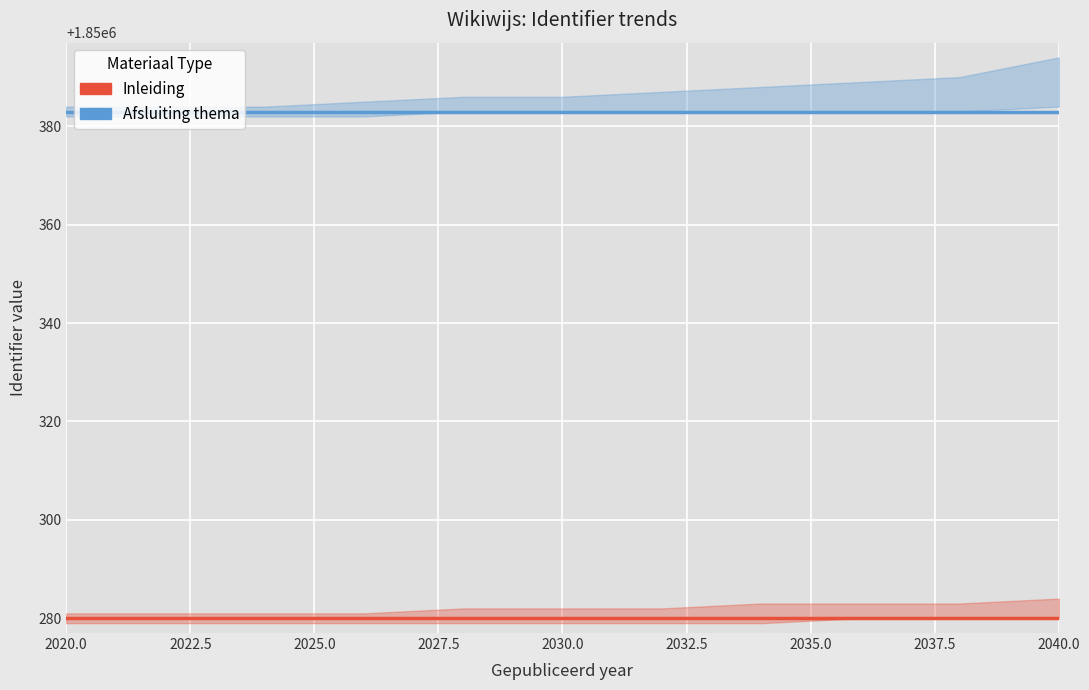

True or false: Afsluiting thema has more than 1 interior local peaks.

False